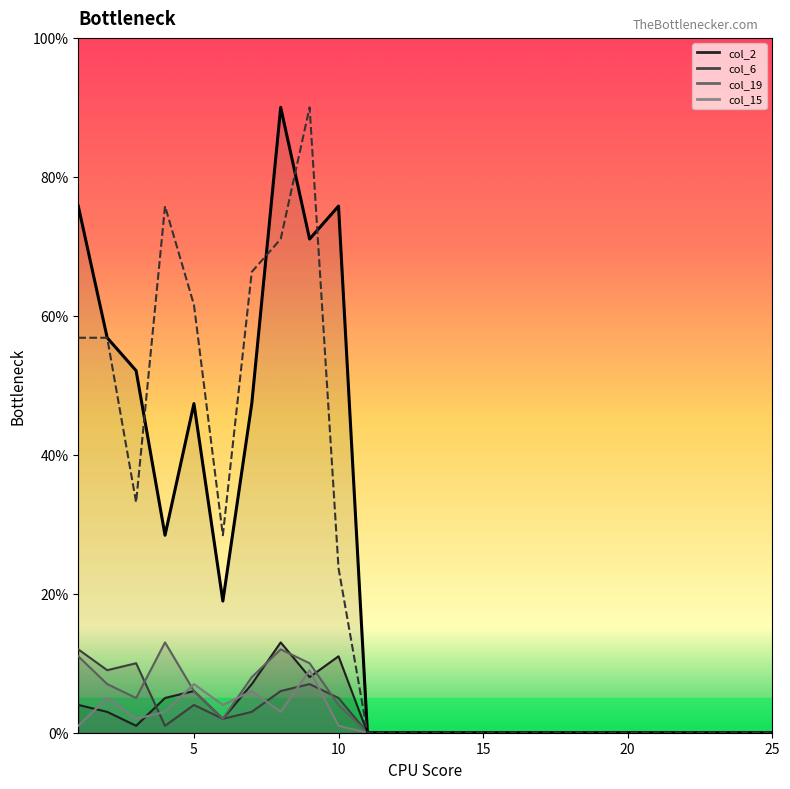

Is this an area chart (filled region under the line)?

No